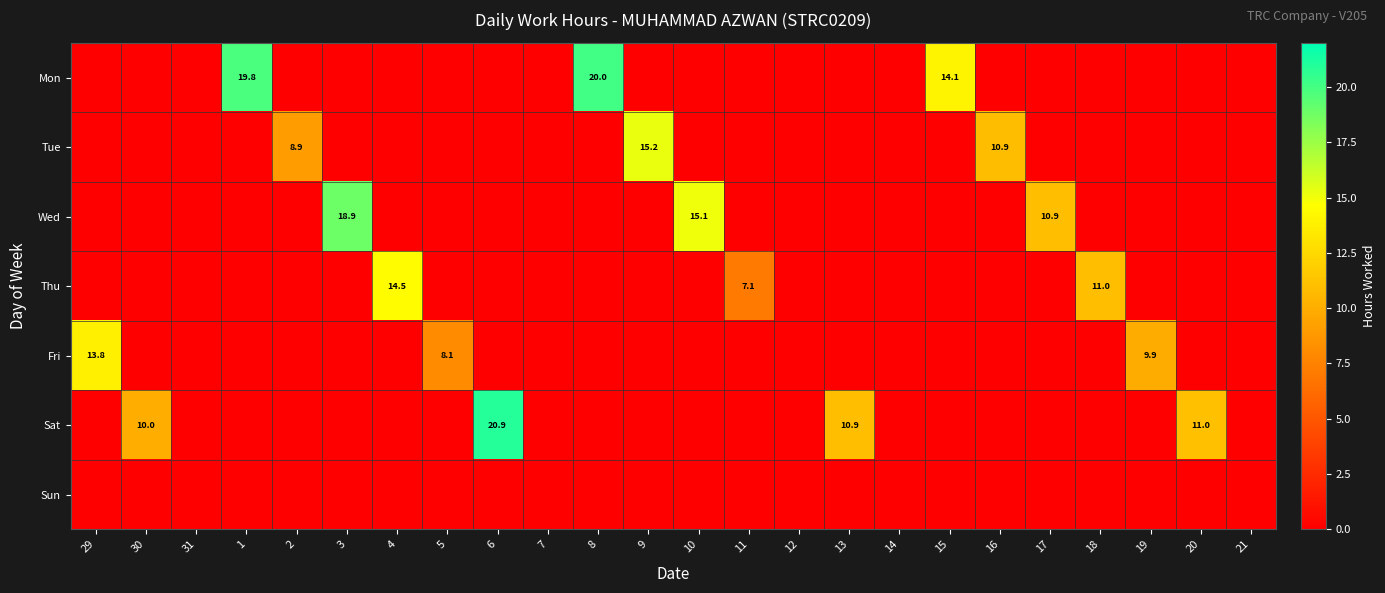

True or false: Wed has a value of 15.1 at 10.

True